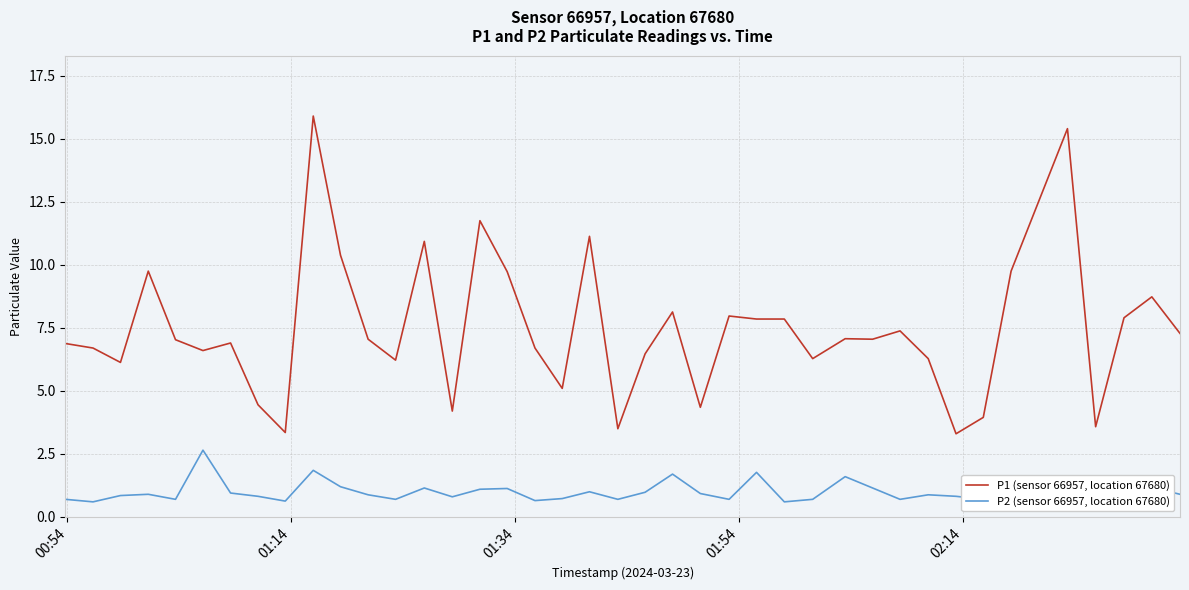

In P1 (sensor 66957, location 67680), how many points are higher than both neighbors (excluding endpoints)?

12